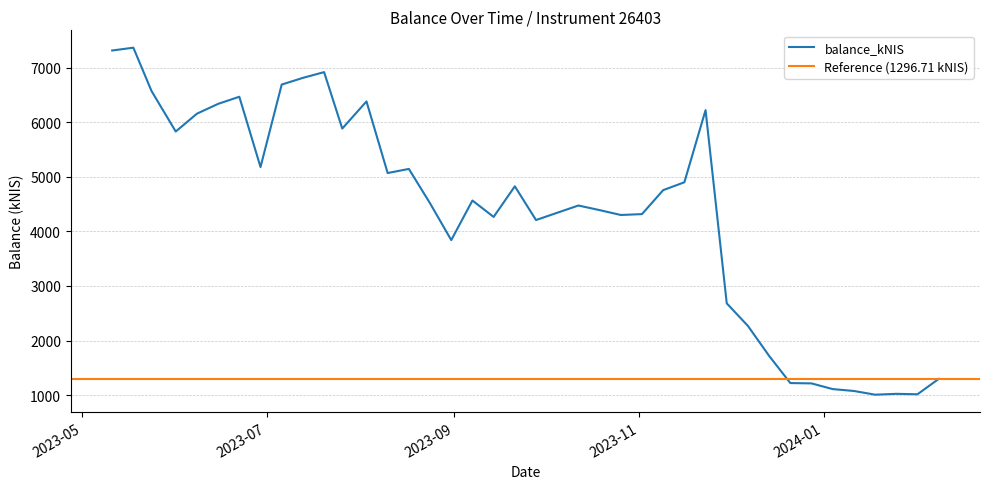

List the labels in order of value, smallest first.

2024-01-18, 2024-02-01, 2024-01-25, 2024-01-11, 2024-01-04, 2023-12-28, 2023-12-21, 2024-02-08, 2023-12-14, 2023-12-07, 2023-11-30, 2023-08-31, 2023-09-28, 2023-09-14, 2023-10-26, 2023-11-02, 2023-10-05, 2023-10-19, 2023-10-12, 2023-08-24, 2023-09-07, 2023-11-09, 2023-09-21, 2023-11-16, 2023-08-10, 2023-08-17, 2023-06-29, 2023-06-01, 2023-07-26, 2023-06-08, 2023-11-23, 2023-06-15, 2023-08-03, 2023-06-22, 2023-05-24, 2023-07-06, 2023-07-13, 2023-07-20, 2023-05-11, 2023-05-18